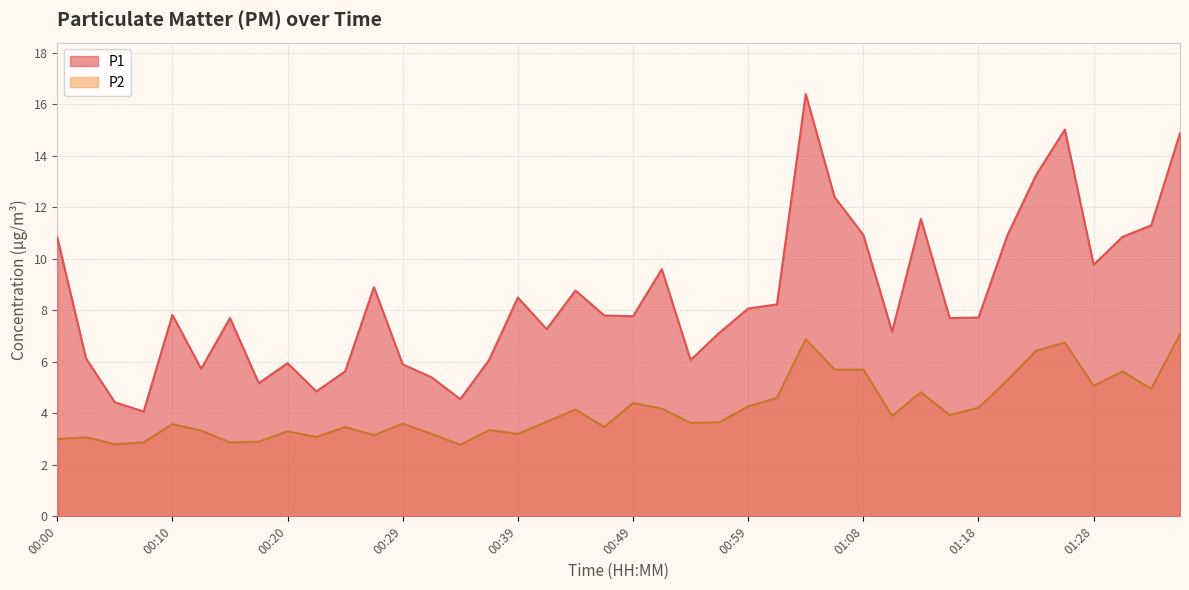

What is the average value of the P1 series?

8.5